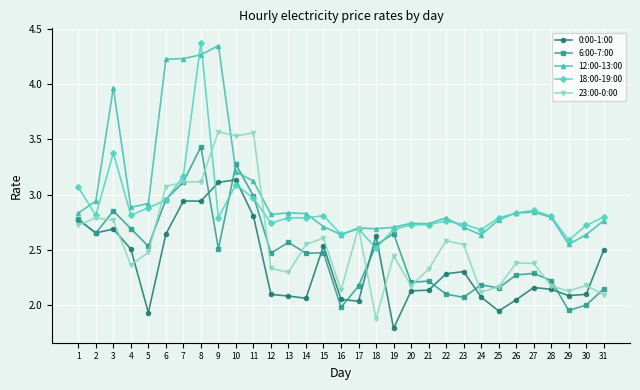

What is the difference between the highest and lowest values at 19?

0.9